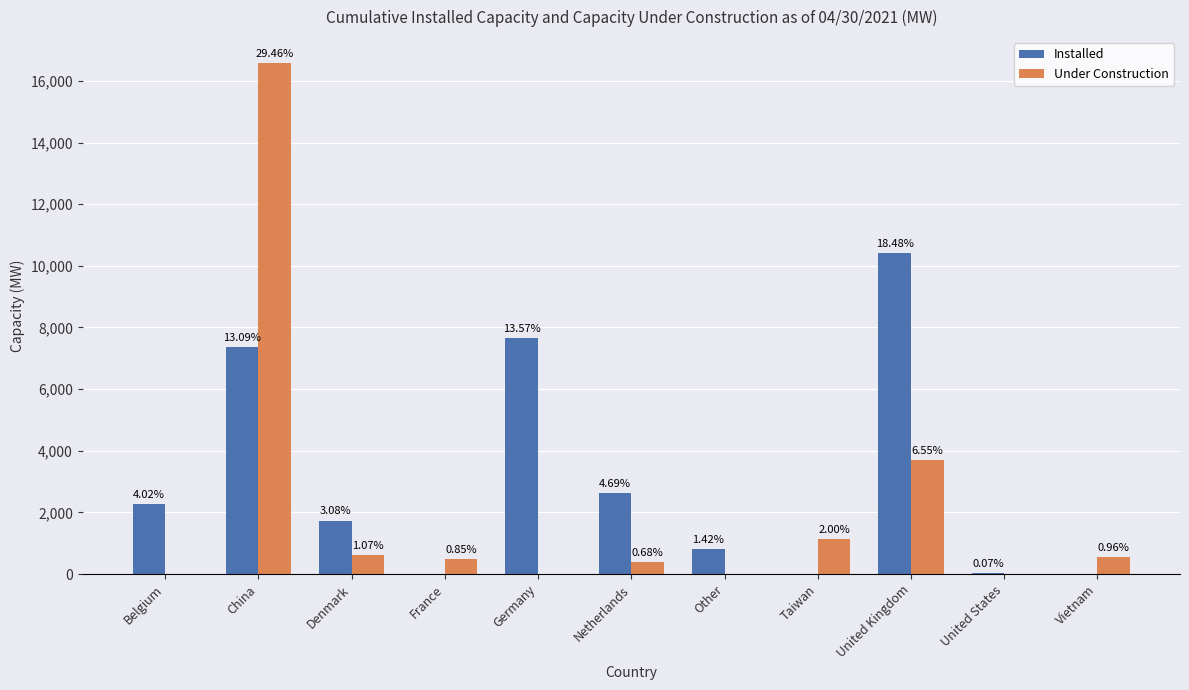

Are the bars horizontal?

No